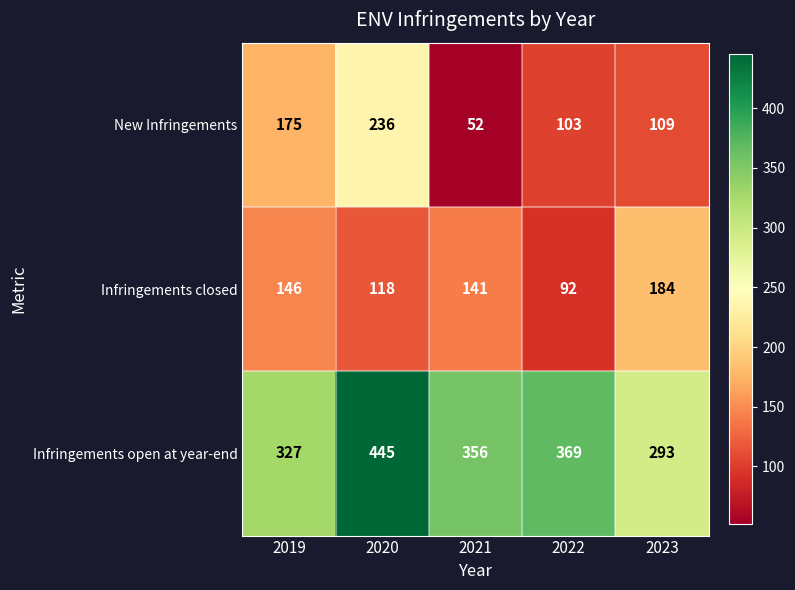

Reading left to right, list all the values displayed in this chart.

New Infringements: 2019=175	2020=236	2021=52	2022=103	2023=109
Infringements closed: 2019=146	2020=118	2021=141	2022=92	2023=184
Infringements open at year-end: 2019=327	2020=445	2021=356	2022=369	2023=293